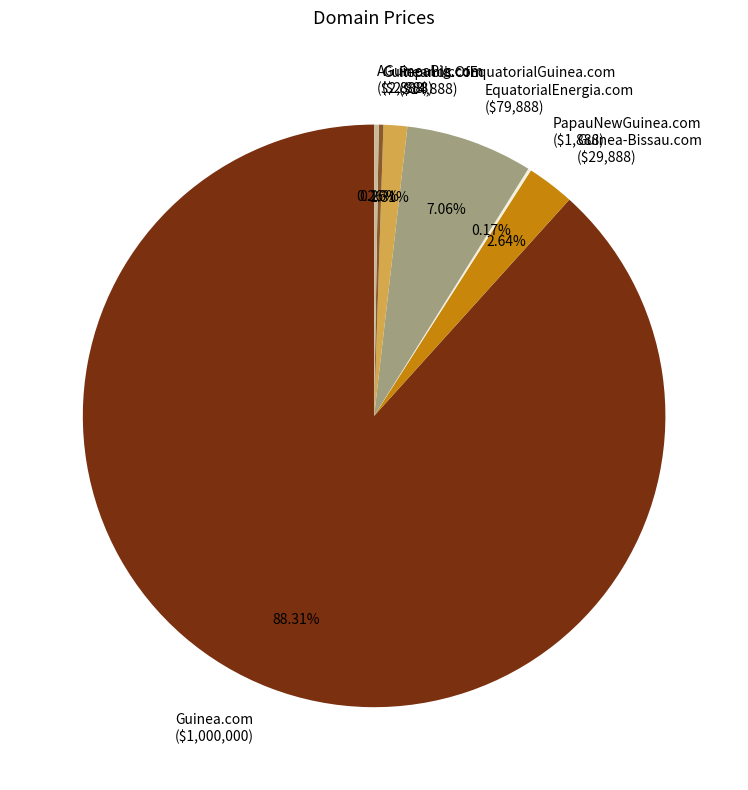

Is there a majority slice in this chart?

Yes